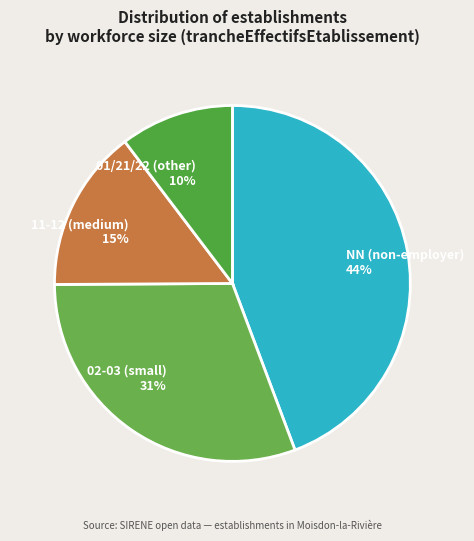

To the nearest percent, what is the combined percentage of 01/21/22 (other) and 11-12 (medium)?

25%